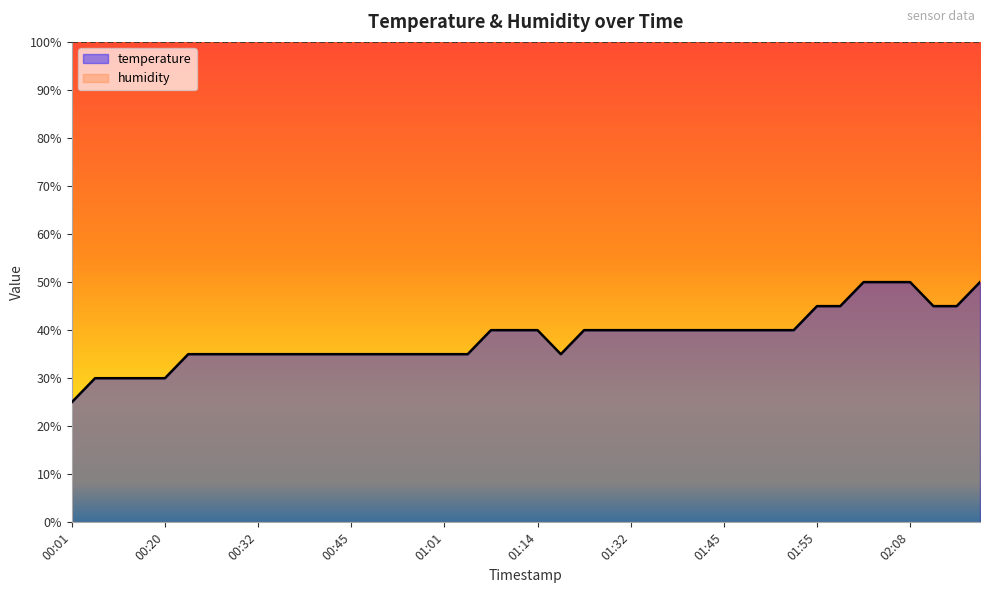

True or false: the data shows 45.0 at 01:58.

True